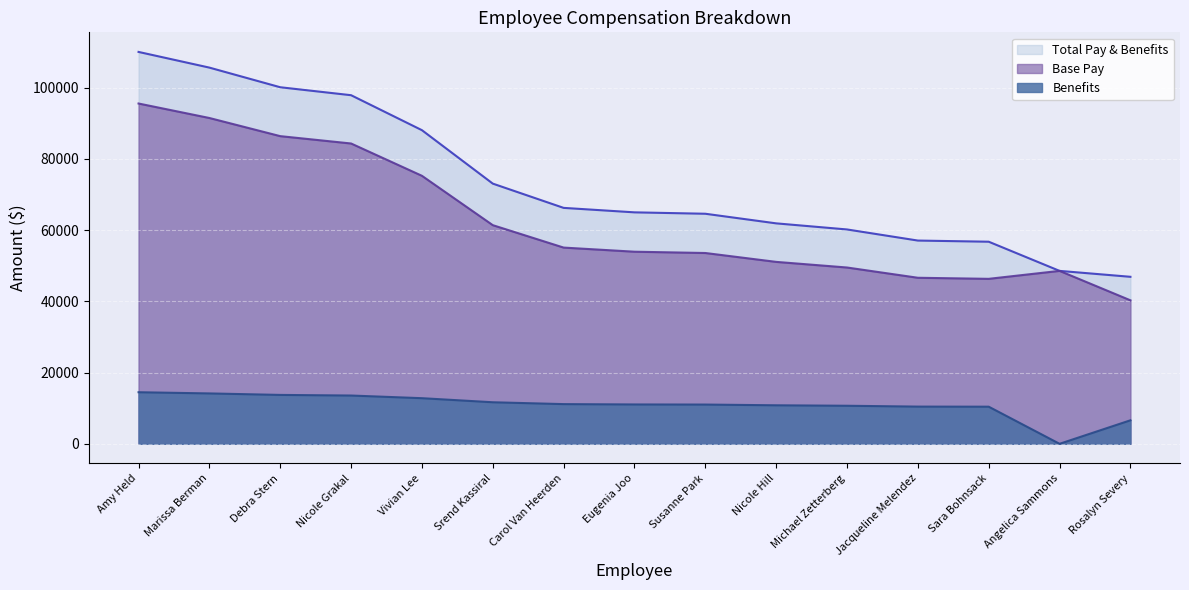

What is the label of the 12th point from the right?

Nicole Grakal